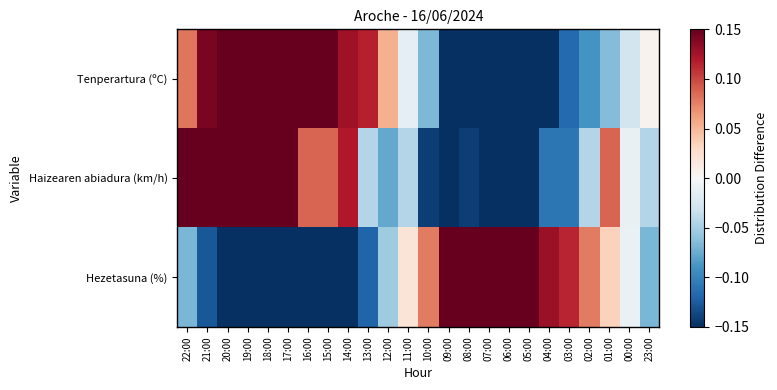

Reading right to left, extract all data points from this chart.

Tenperartura (ºC): 23:00=0.0	00:00=-0.0	01:00=-0.1	02:00=-0.1	03:00=-0.1	04:00=-0.2	05:00=-0.2	06:00=-0.2	07:00=-0.3	08:00=-0.2	09:00=-0.1	10:00=-0.1	11:00=-0.0	12:00=0.1	13:00=0.1	14:00=0.1	15:00=0.2	16:00=0.2	17:00=0.2	18:00=0.2	19:00=0.2	20:00=0.2	21:00=0.1	22:00=0.1
Haizearen abiadura (km/h): 23:00=-0.0	00:00=-0.0	01:00=0.1	02:00=-0.0	03:00=-0.1	04:00=-0.1	05:00=-0.2	06:00=-0.2	07:00=-0.2	08:00=-0.1	09:00=-0.2	10:00=-0.1	11:00=-0.0	12:00=-0.1	13:00=-0.0	14:00=0.1	15:00=0.1	16:00=0.1	17:00=0.2	18:00=0.3	19:00=0.2	20:00=0.2	21:00=0.2	22:00=0.2
Hezetasuna (%): 23:00=-0.1	00:00=-0.0	01:00=0.0	02:00=0.1	03:00=0.1	04:00=0.1	05:00=0.2	06:00=0.2	07:00=0.3	08:00=0.3	09:00=0.2	10:00=0.1	11:00=0.0	12:00=-0.1	13:00=-0.1	14:00=-0.1	15:00=-0.2	16:00=-0.2	17:00=-0.1	18:00=-0.2	19:00=-0.2	20:00=-0.2	21:00=-0.1	22:00=-0.1